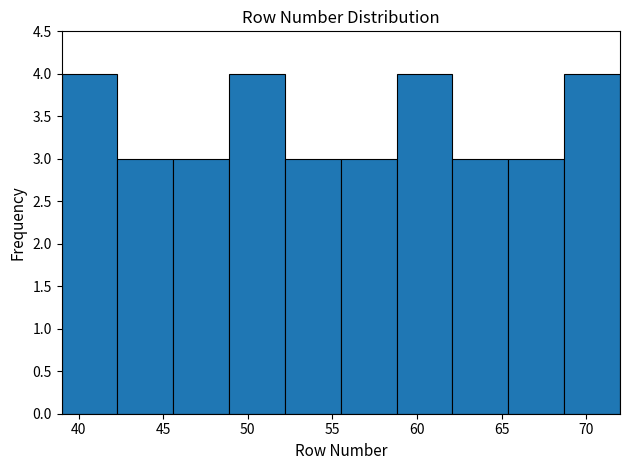

Reading left to right, list every bar in this chart as the range it spans on the x-axis followed by its height. Neither the bar edges nor the heights are printed on the chart, so give them approximately, as read against the axes.

39.0 to 42.3: 4
42.3 to 45.6: 3
45.6 to 48.9: 3
48.9 to 52.2: 4
52.2 to 55.5: 3
55.5 to 58.8: 3
58.8 to 62.1: 4
62.1 to 65.4: 3
65.4 to 68.7: 3
68.7 to 72.0: 4